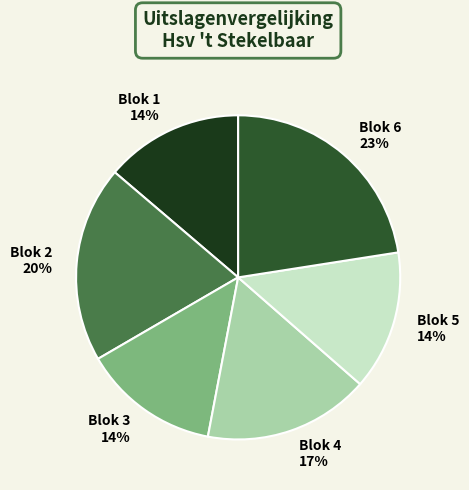

Is the sum of Blok 3 and Blok 6 greater than half?

No